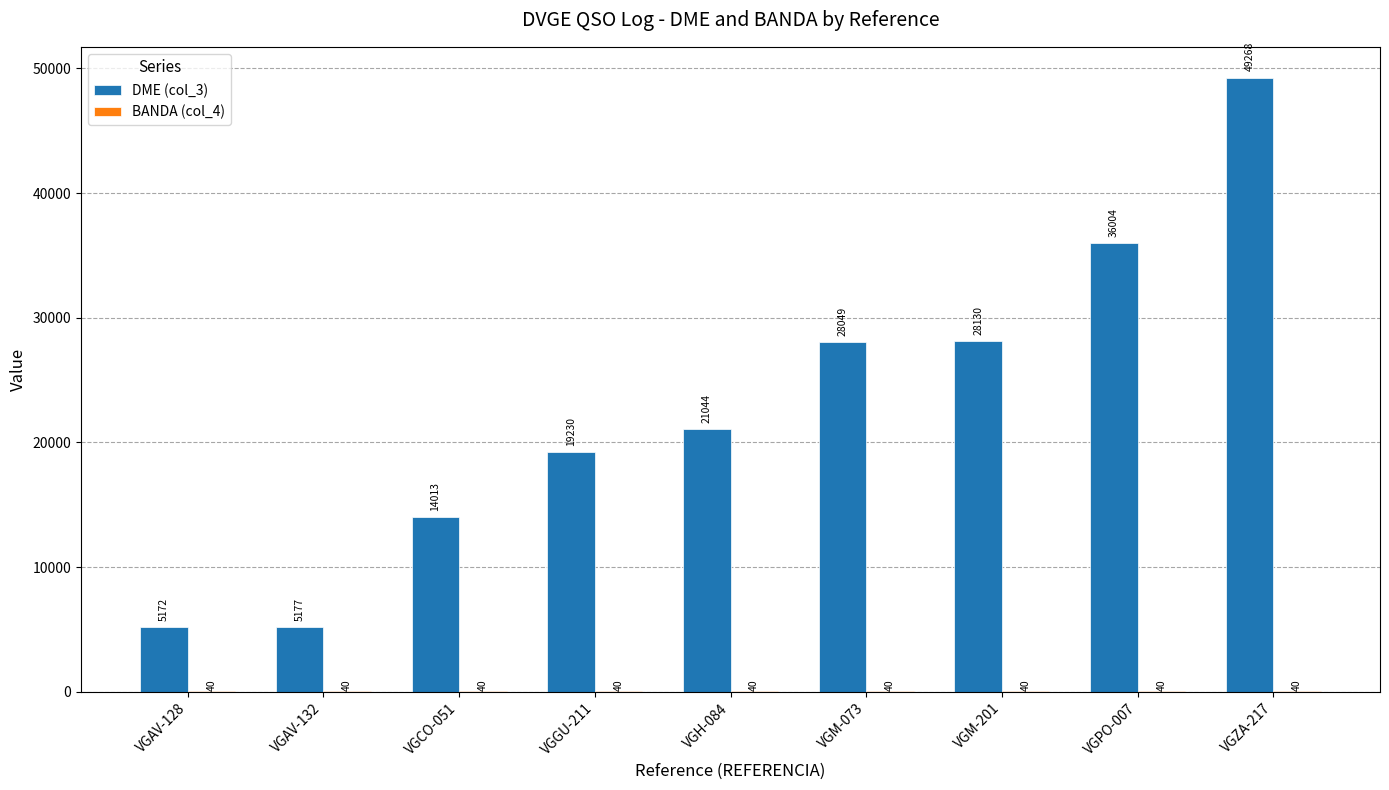

Which series changed the most between VGAV-132 and VGCO-051?

DME (col_3)